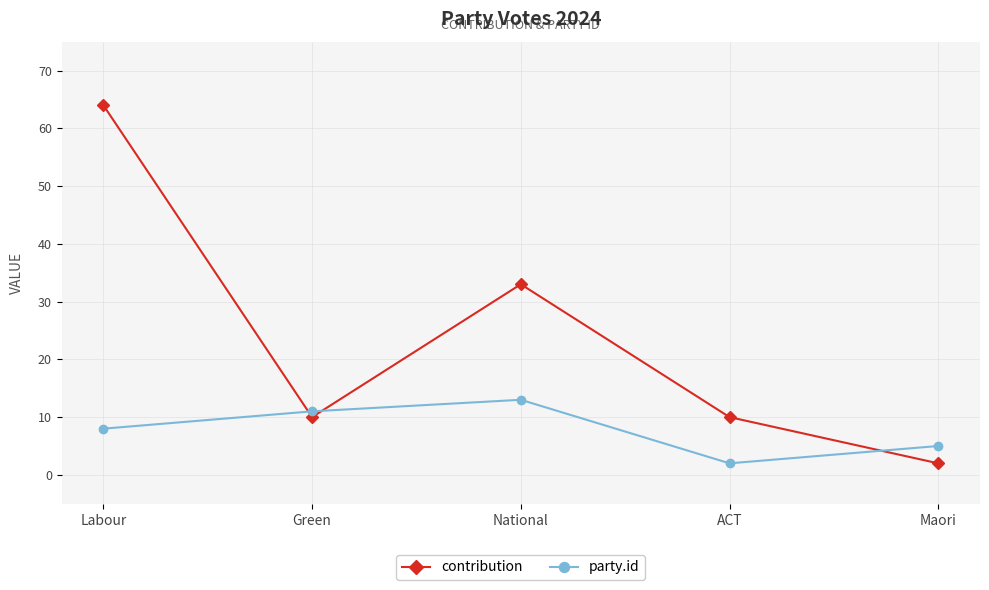

Which series has the largest total across all categories?

contribution